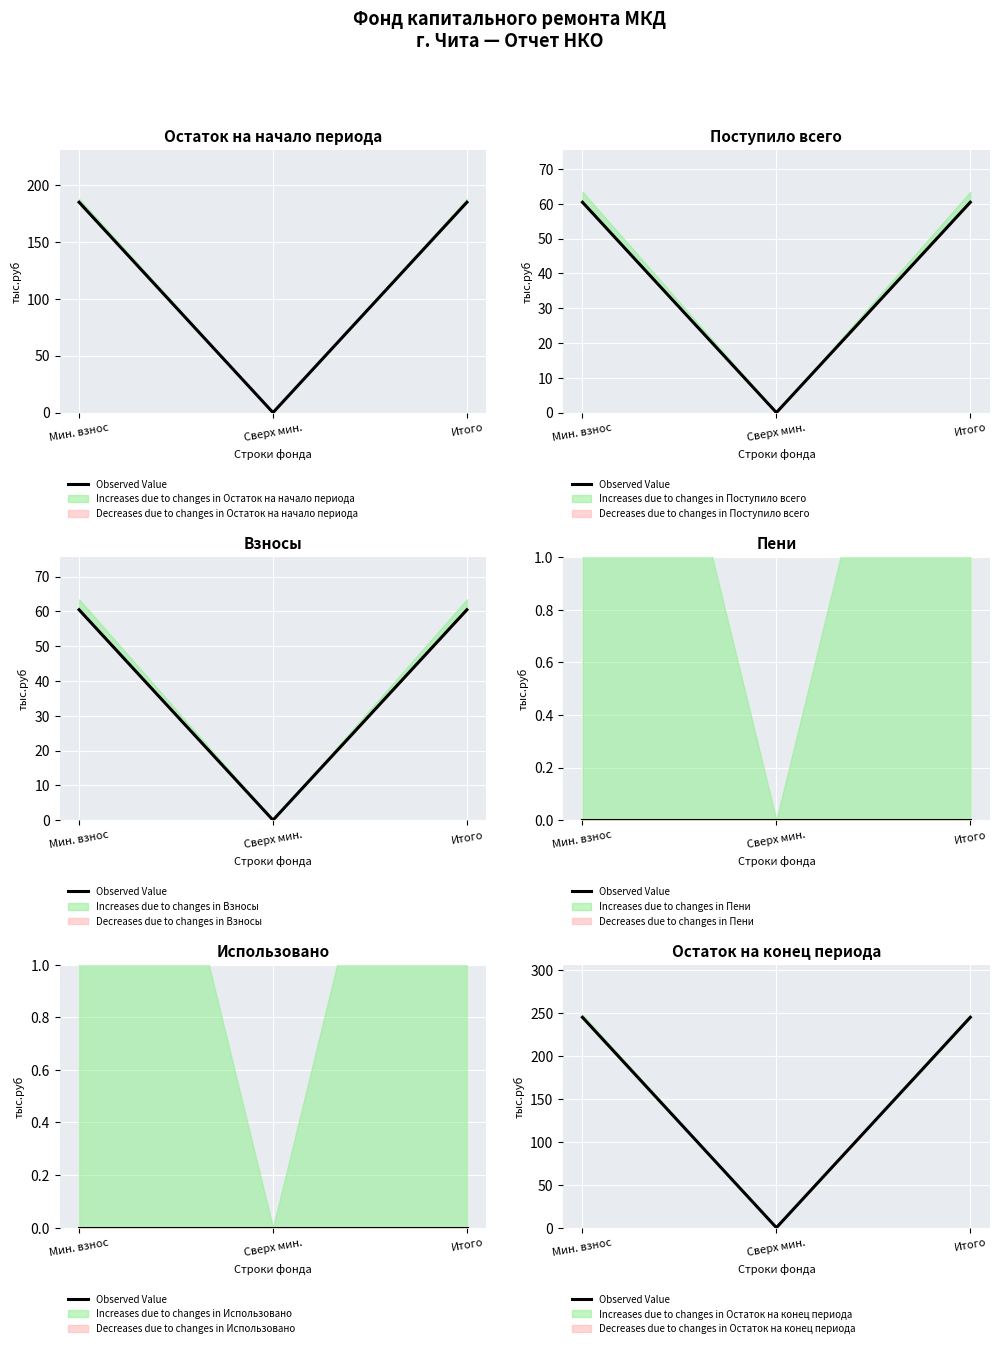

What is the sum of all values?

490.2